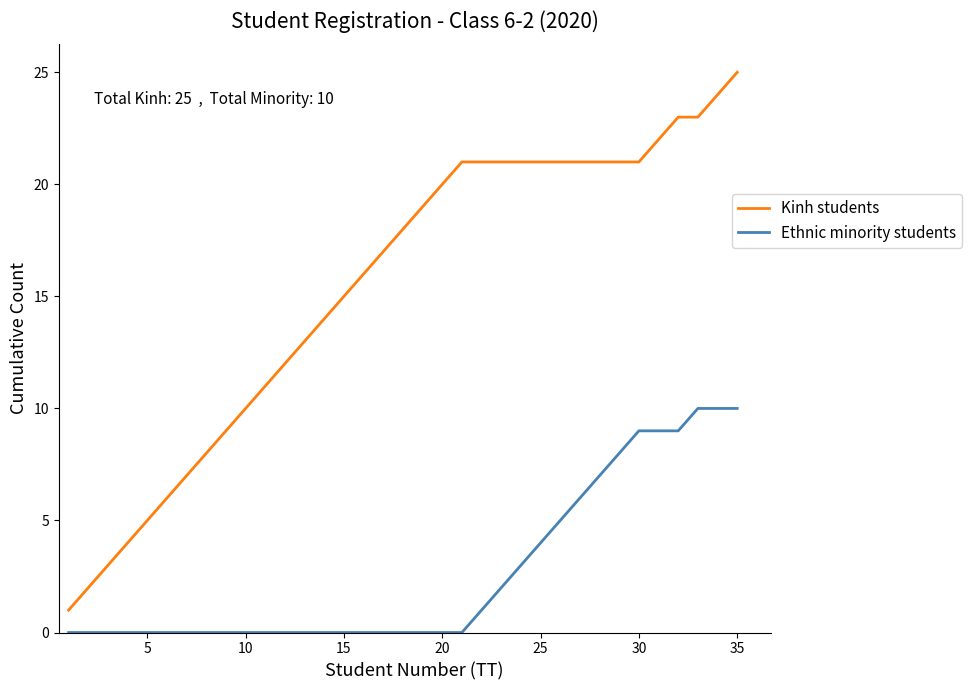

Which series has the widest spread of values?

Kinh students